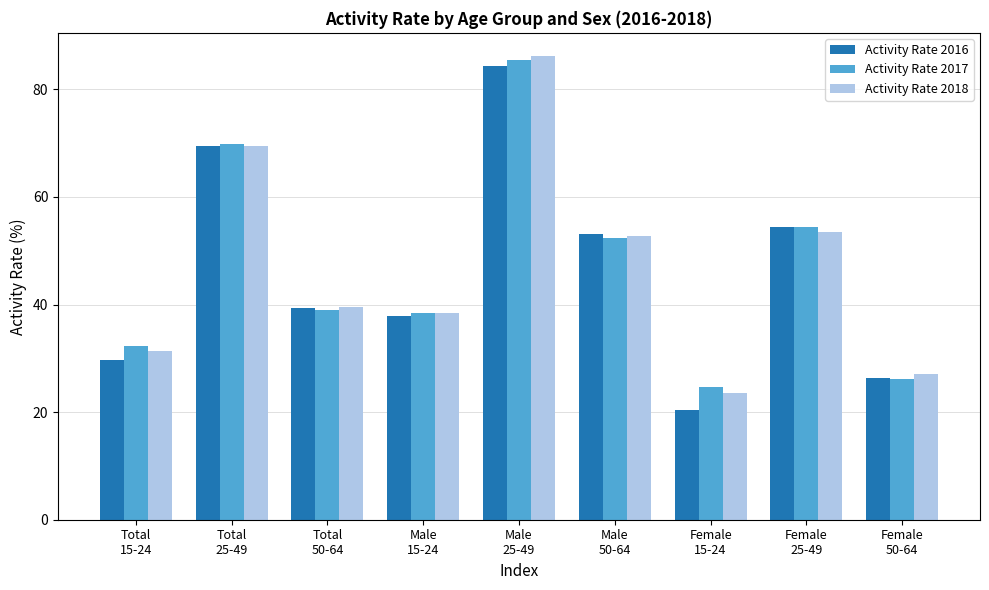

Which category has the highest value across all series?

Male
25-49